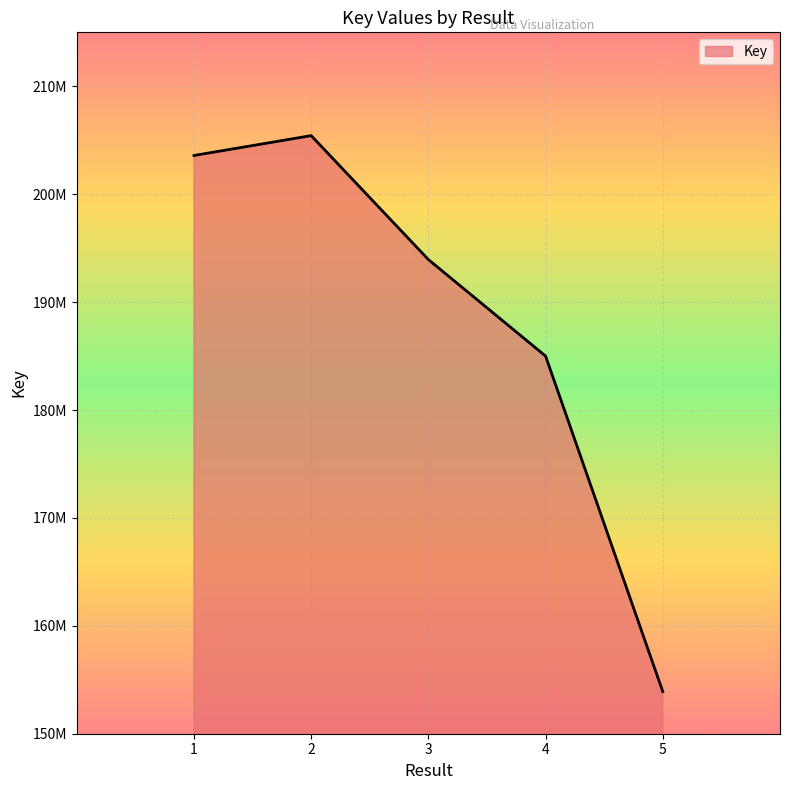

Is this an area chart (filled region under the line)?

Yes